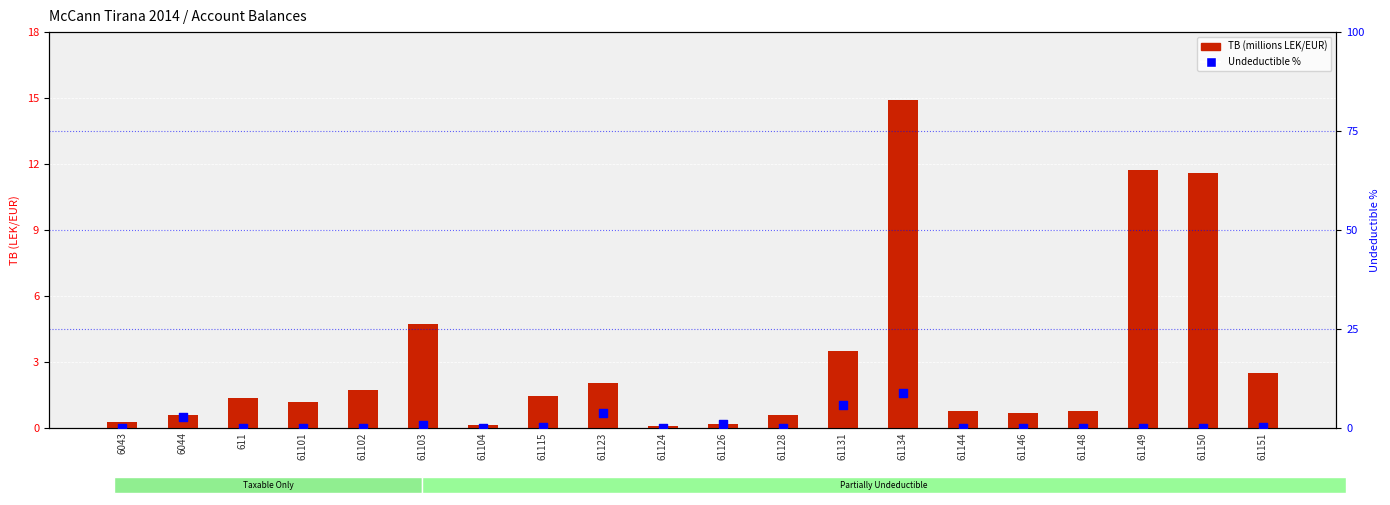

Is the value of Undeductible % at 61150 greater than the value of TB (millions) at 61102?

No